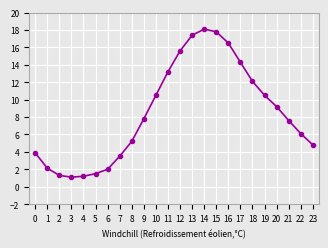

Reading left to right, transcribe all the data shown in this chart.

3.9	2.1	1.3	1.1	1.2	1.5	2.0	3.5	5.2	7.8	10.5	13.2	15.6	17.4	18.1	17.8	16.5	14.3	12.1	10.5	9.2	7.6	6.1	4.8